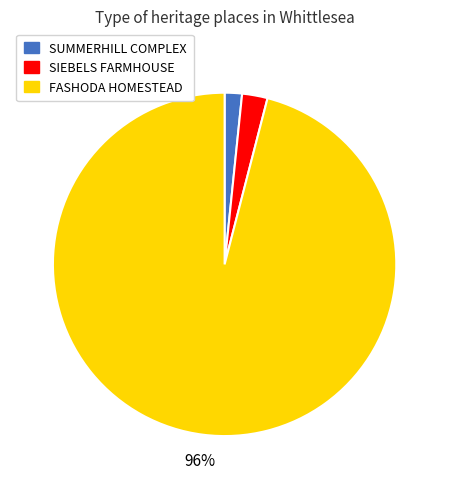

Is it true that FASHODA HOMESTEAD is 96% of the pie?

True